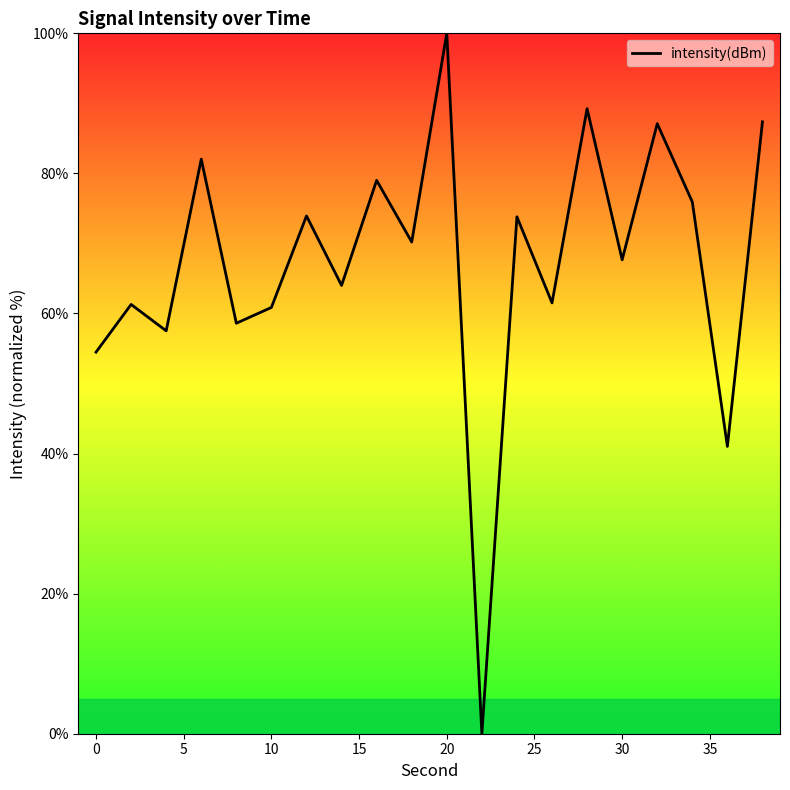

What is the difference between the maximum and minimum values?

100.0